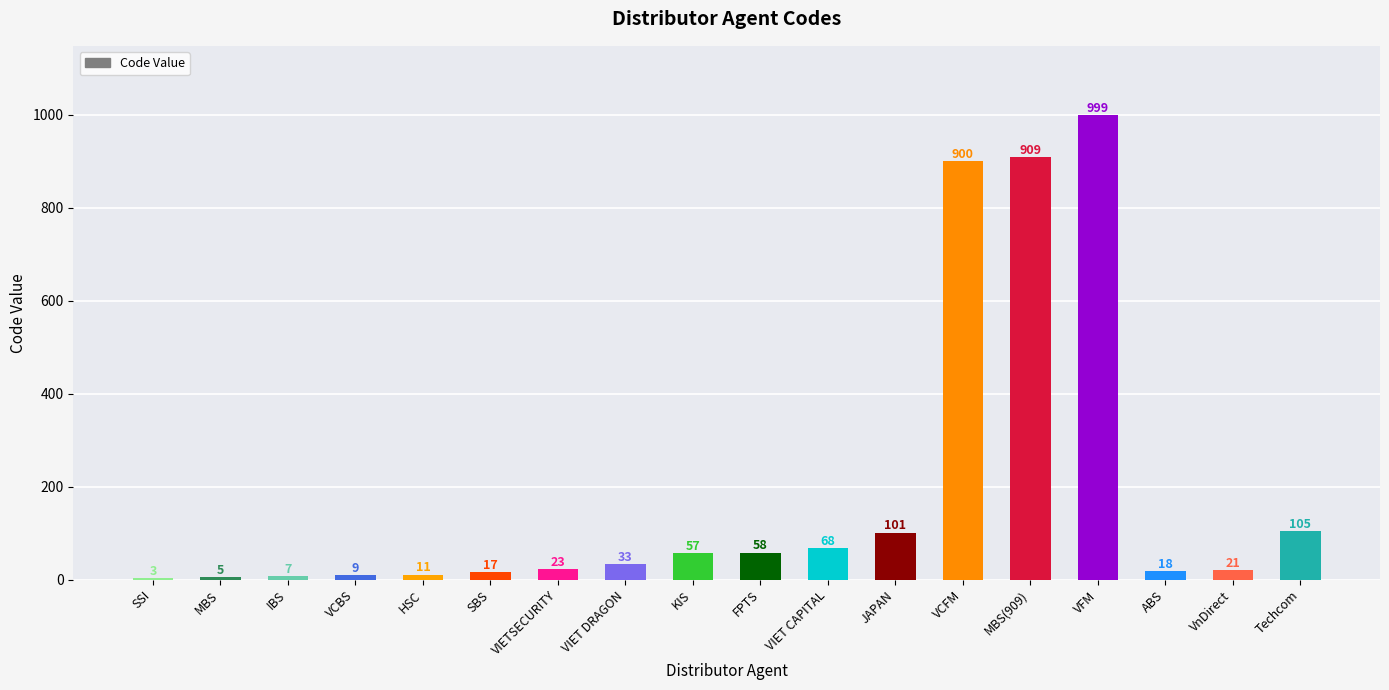

Does the chart contain stacked bars?

No